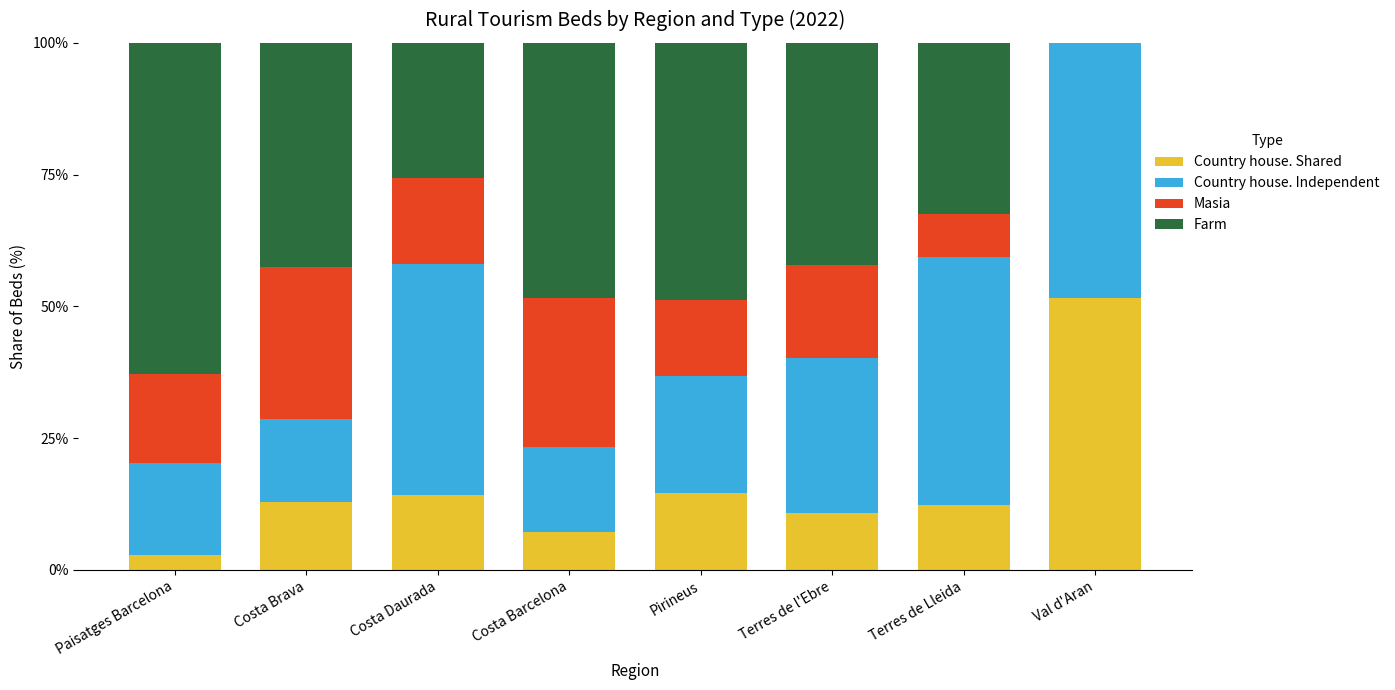

What is the sum of all Country house. Shared values?

126.5